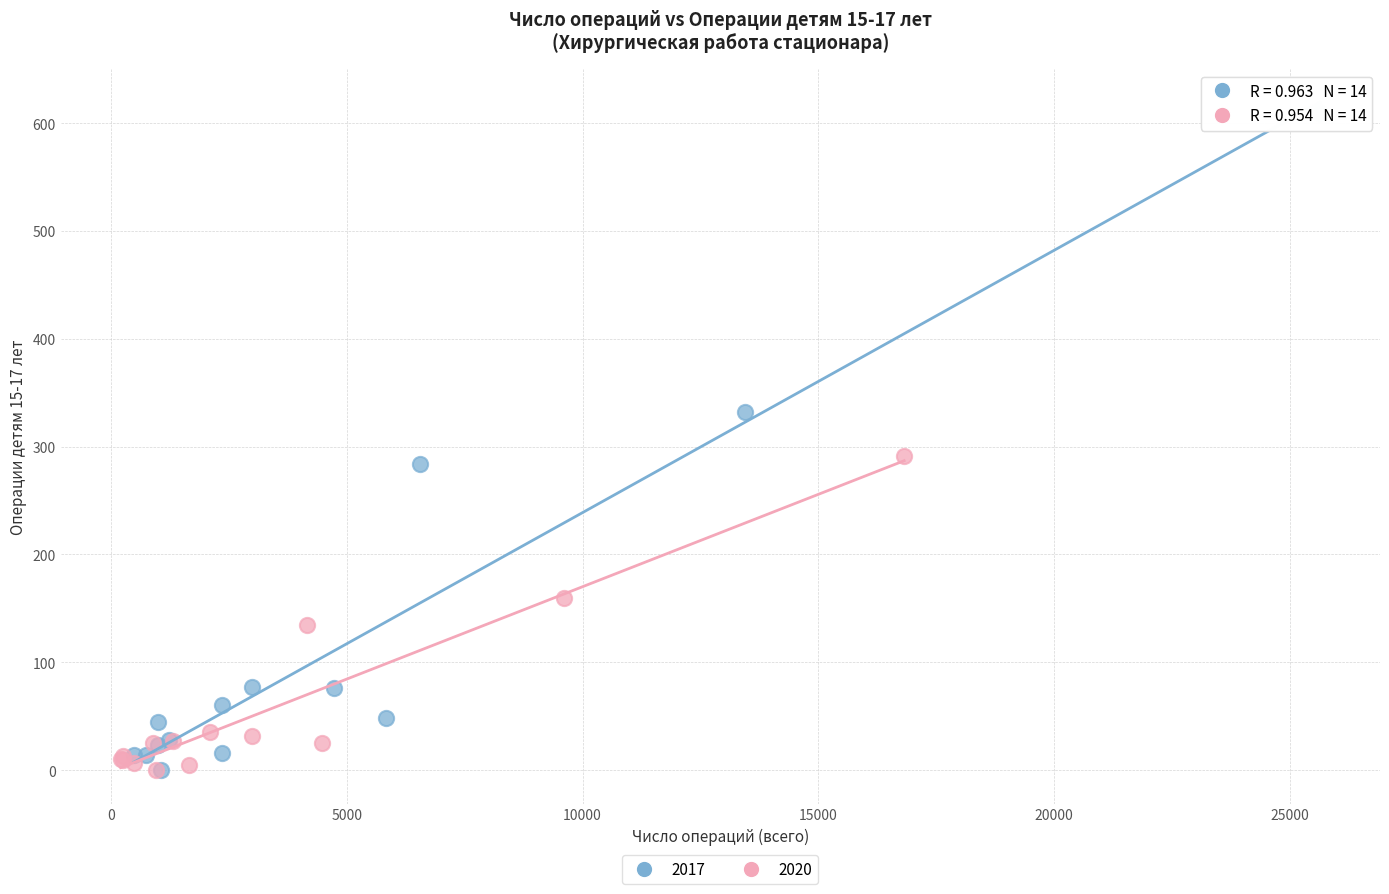

Which series has the widest spread of Y values?

2017